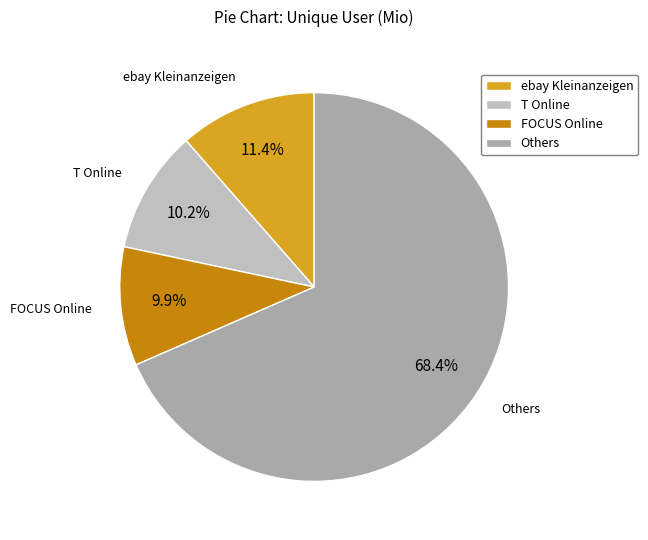

Which category accounts for the majority?

Others